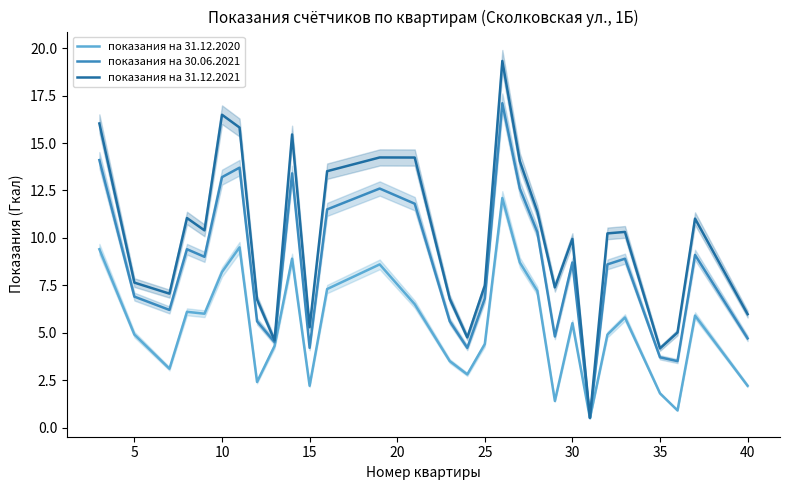

What value does the показания на 30.06.2021 series have at 30?

8.7